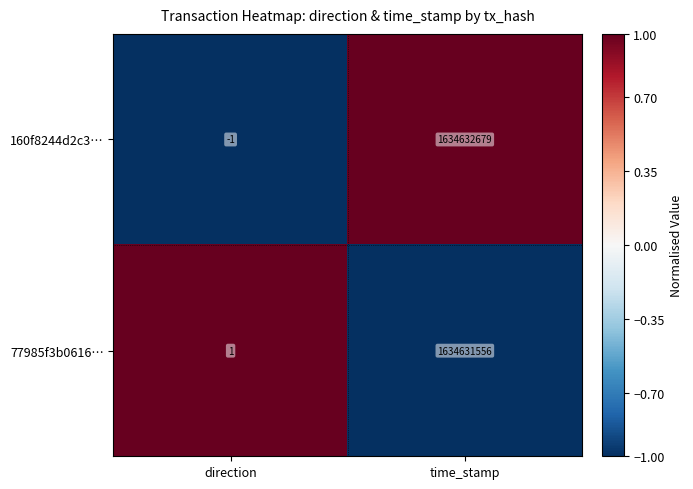

How many distinct data groups are displayed?

2